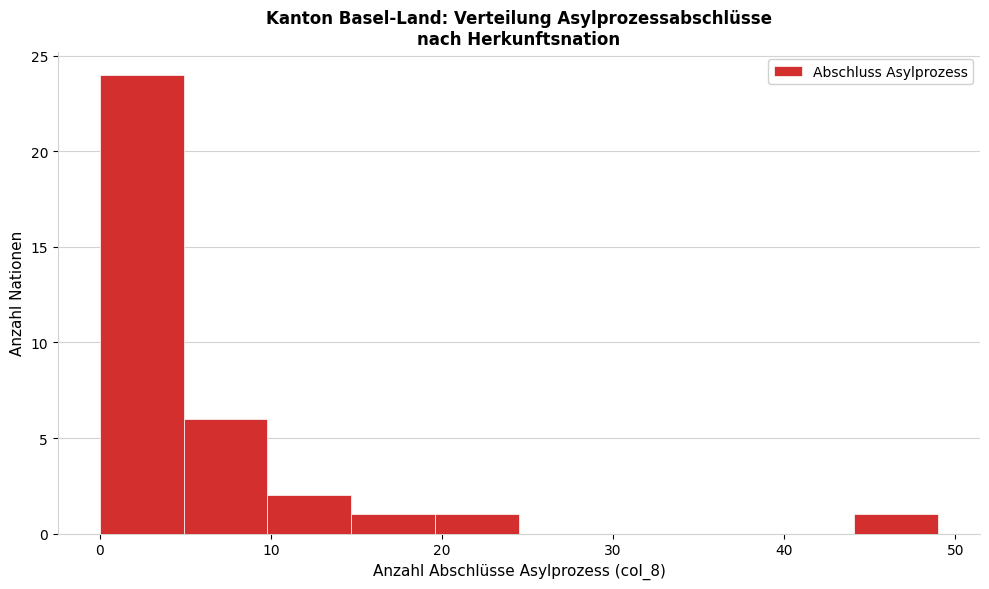

Reading left to right, list every bar in this chart as the range it spans on the x-axis followed by its height. Neither the bar edges nor the heights are printed on the chart, so give them approximately, as read against the axes.

0.0 to 4.9: 24
4.9 to 9.8: 6
9.8 to 14.7: 2
14.7 to 19.6: 1
19.6 to 24.5: 1
24.5 to 29.4: 0
29.4 to 34.3: 0
34.3 to 39.2: 0
39.2 to 44.1: 0
44.1 to 49.0: 1